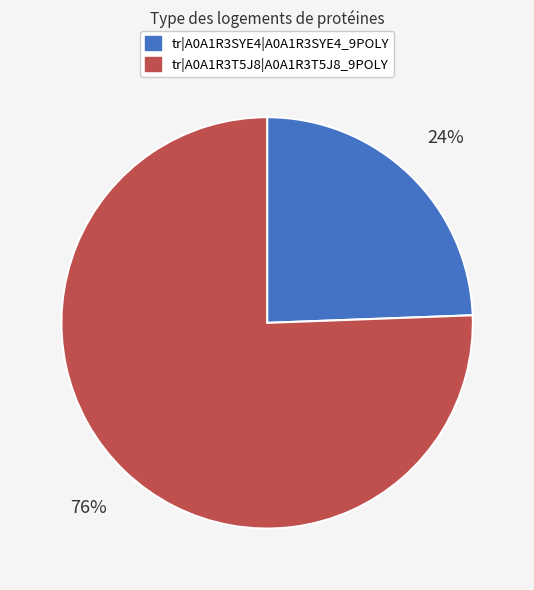

What is the largest slice in the pie chart?

tr|A0A1R3T5J8|A0A1R3T5J8_9POLY